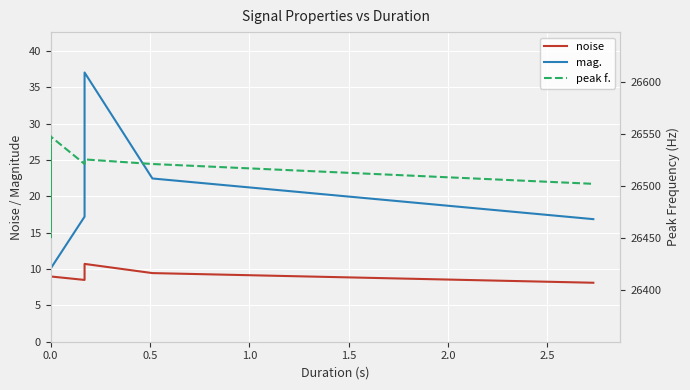

True or false: peak f. and noise cross at least once.

False